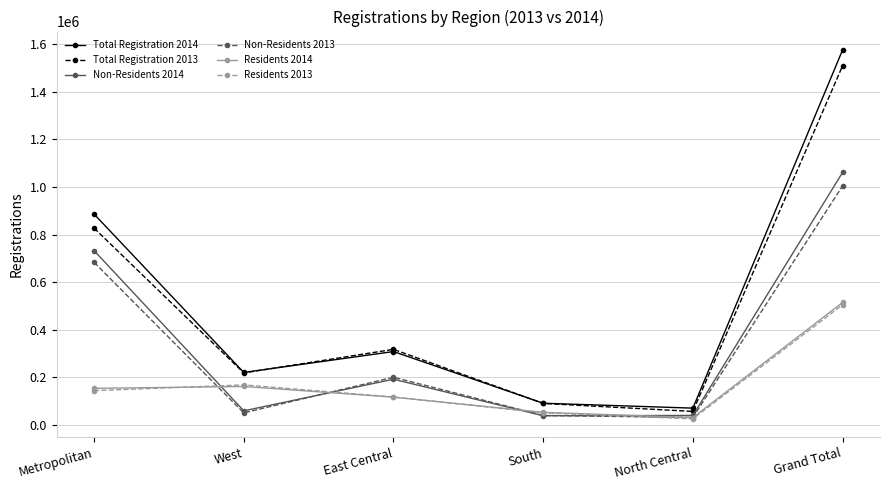

True or false: Residents 2013 and Non-Residents 2014 cross at least once.

True